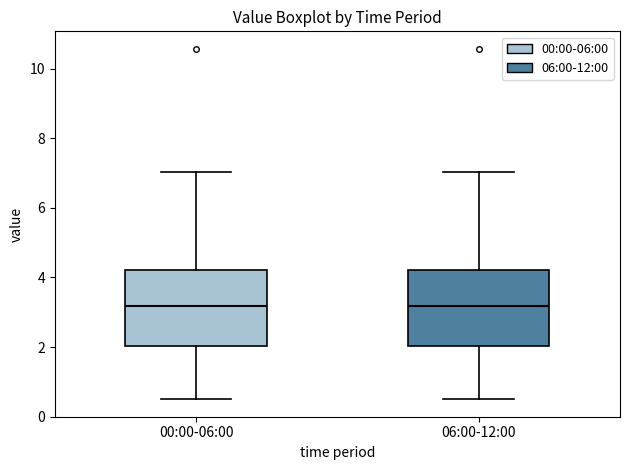

Where does the upper whisker of the box for 00:00-06:00 end on the y-axis? The values are not printed on the chart, so give them approximately, as read against the axis.

7.0